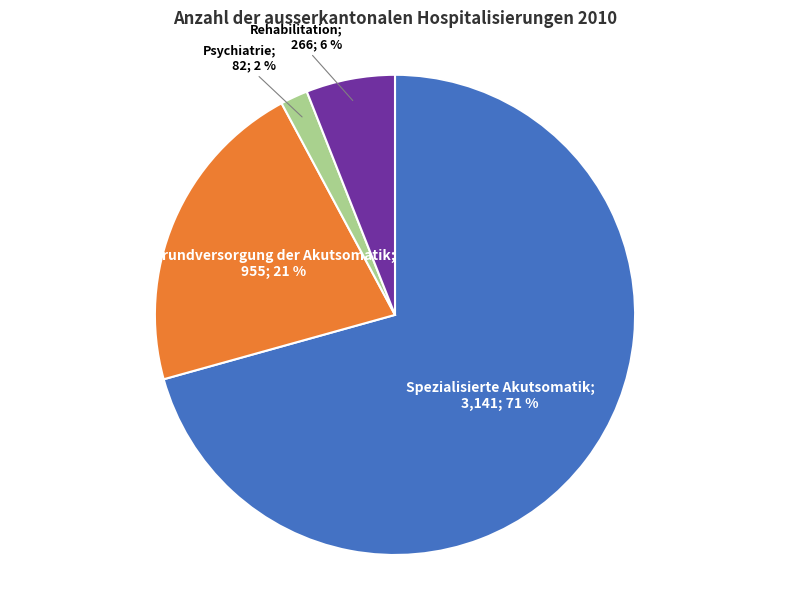

To the nearest percent, what is the average slice percentage?

25%